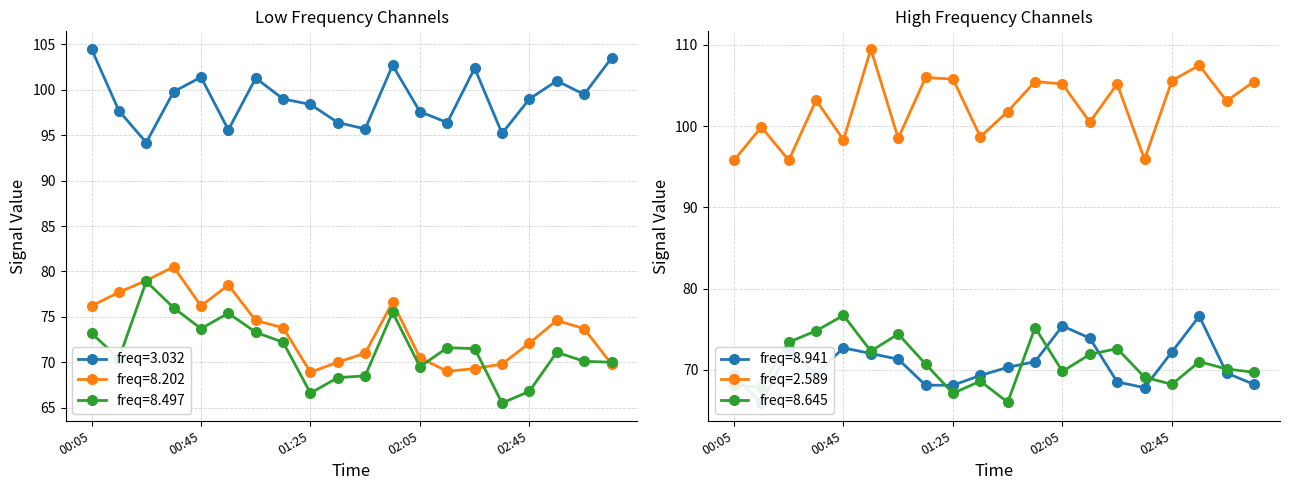

Which series has the largest total across all categories?

2.589